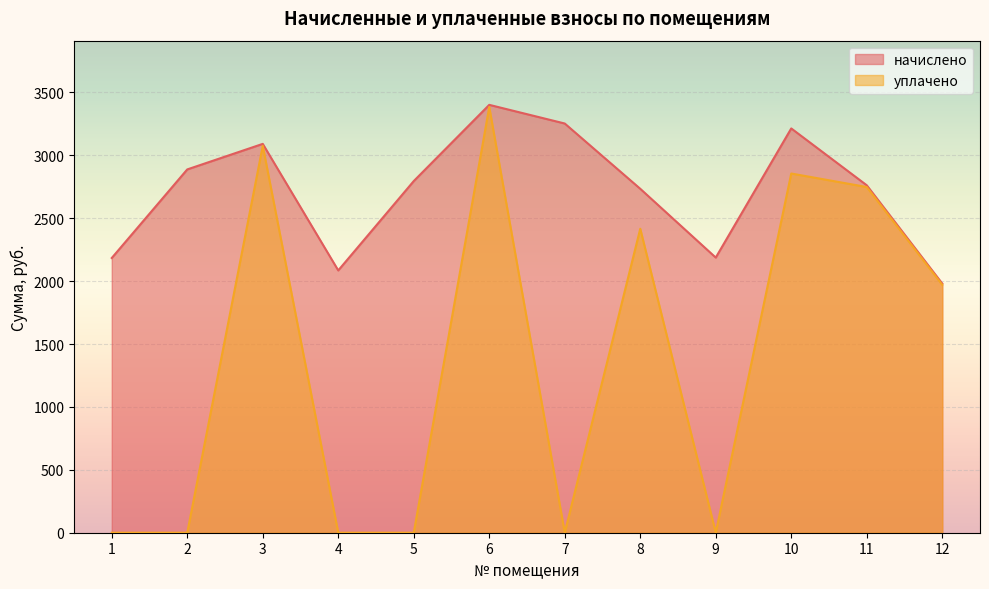

What is the approximate value of начислено at 5?

2795.6